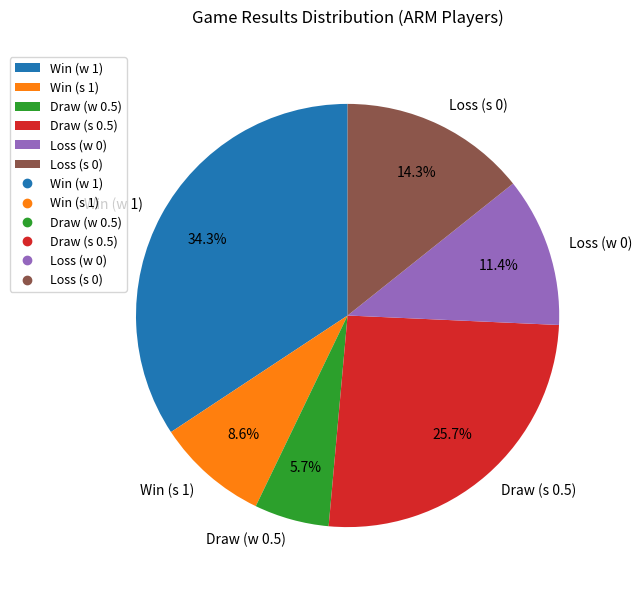

Which slice is the largest?

Win (w 1)